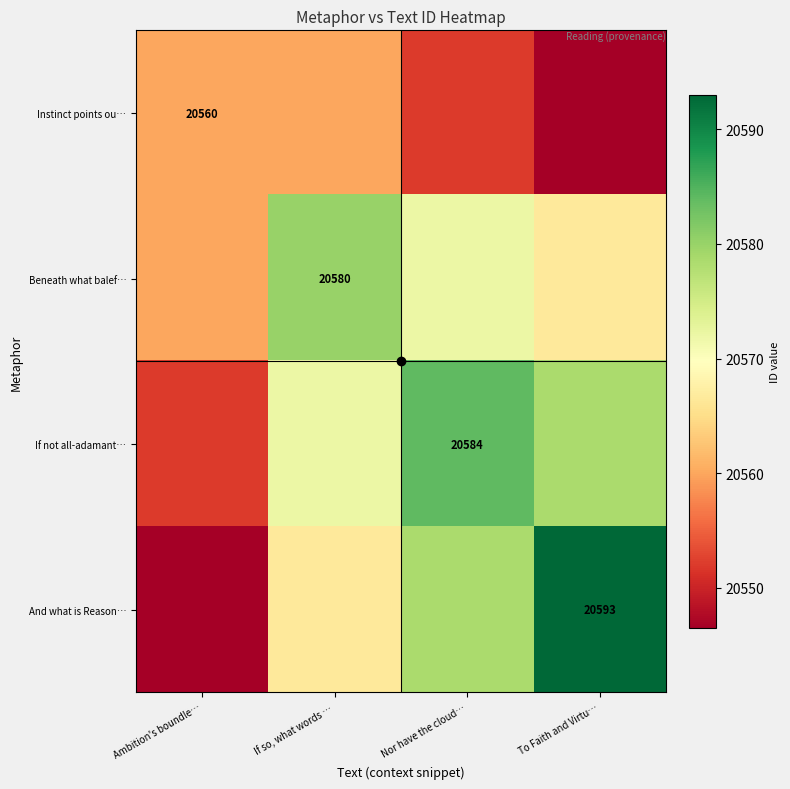

Between If so, what words … and Nor have the cloud…, which is larger?

If so, what words …